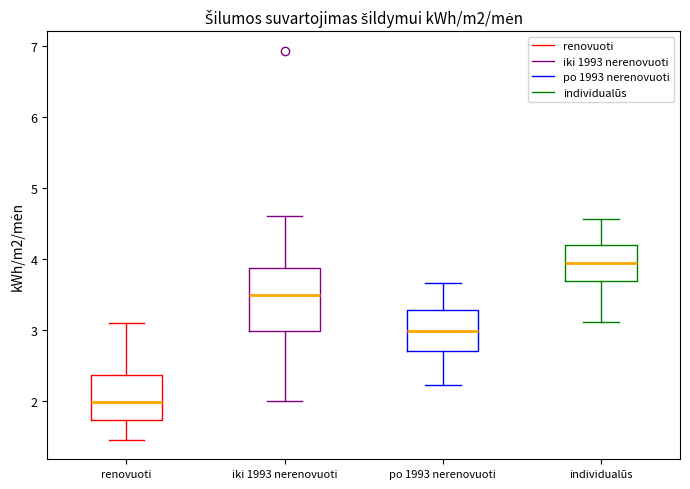

Reading left to right, read every box against the y-axis: the position of its median line, the range the box covers, and the ends of its whiskers. The values are not printed on the chart, so give them approximately, as read against the axis.

renovuoti: median 2.0, box 1.7 to 2.4, whiskers 1.5 to 3.1
iki 1993 nerenovuoti: median 3.5, box 3.0 to 3.9, whiskers 2.0 to 4.6
po 1993 nerenovuoti: median 3.0, box 2.7 to 3.3, whiskers 2.2 to 3.7
individualūs: median 4.0, box 3.7 to 4.2, whiskers 3.1 to 4.6